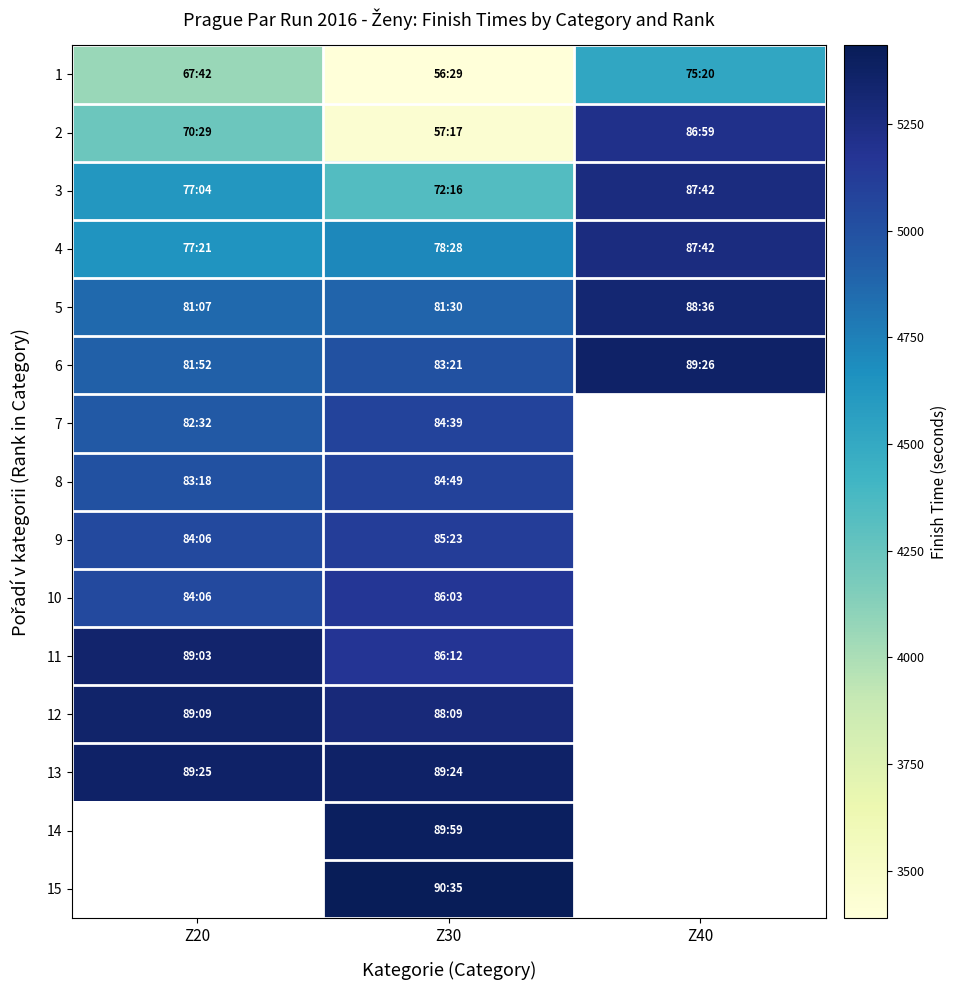

What is the spread (max minus min) of values at Z20?

1303.0